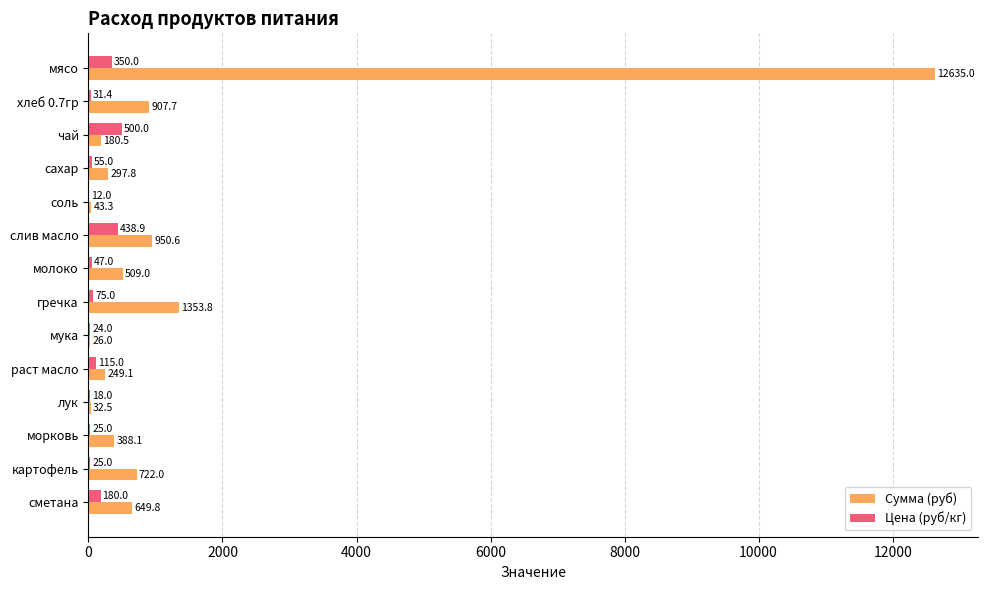

What are all the series names shown in the legend?

Сумма (руб), Цена (руб/кг)